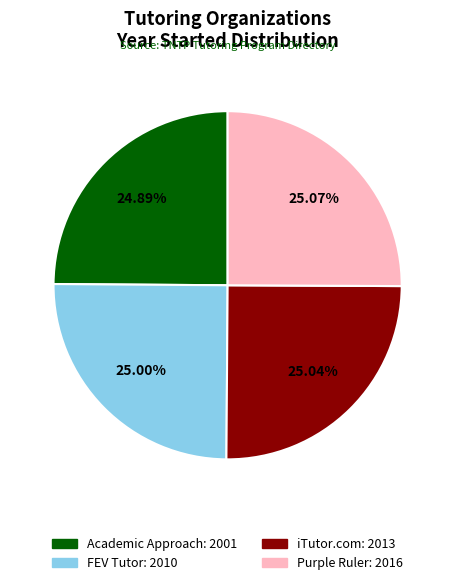

Is iTutor.com the majority of the pie?

No